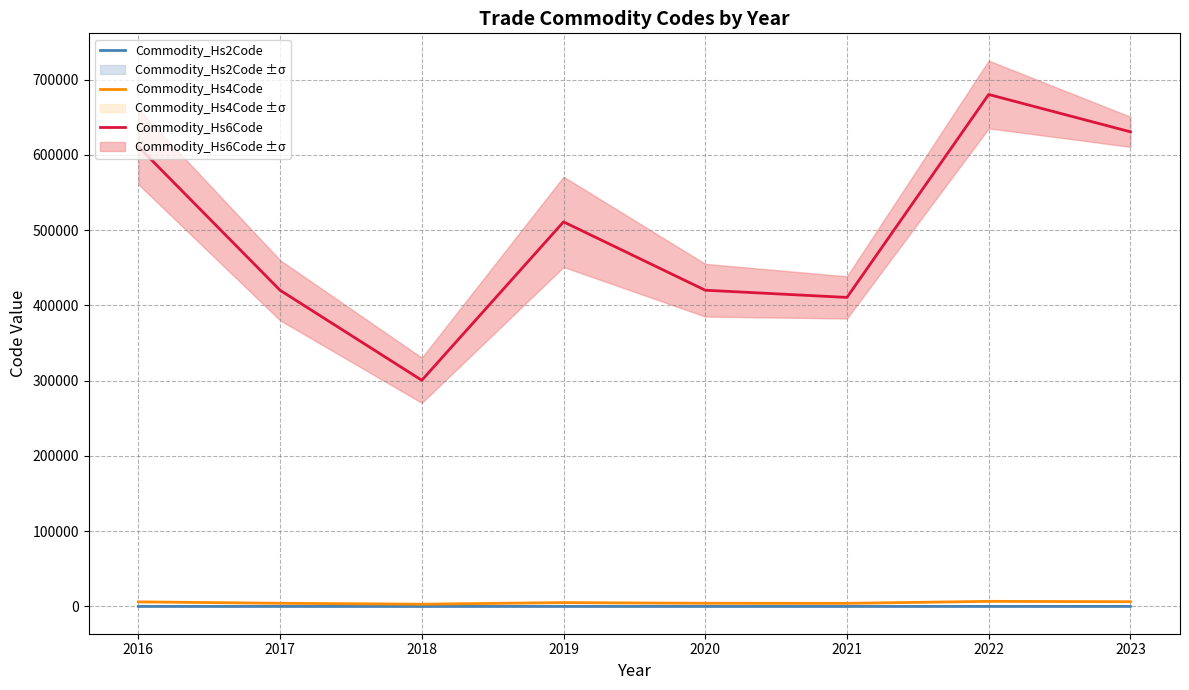

True or false: Commodity_Hs6Code and Commodity_Hs2Code intersect in this chart.

False